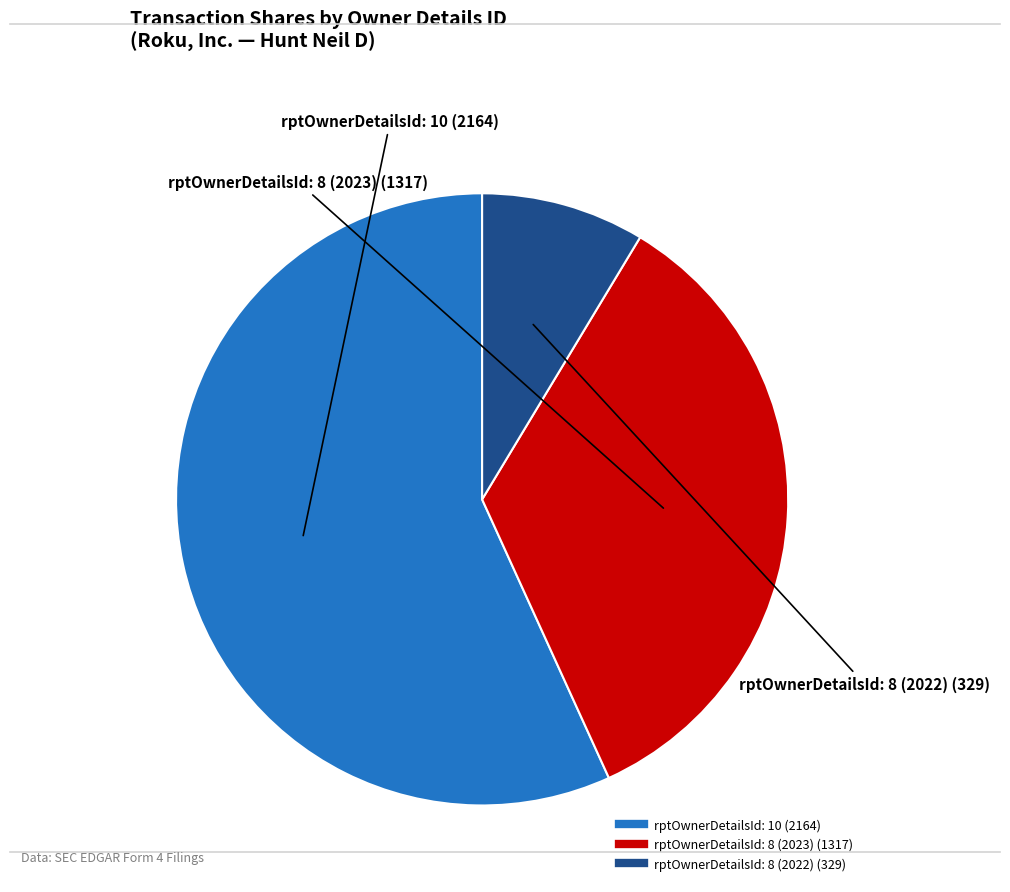

Is there a majority slice in this chart?

Yes